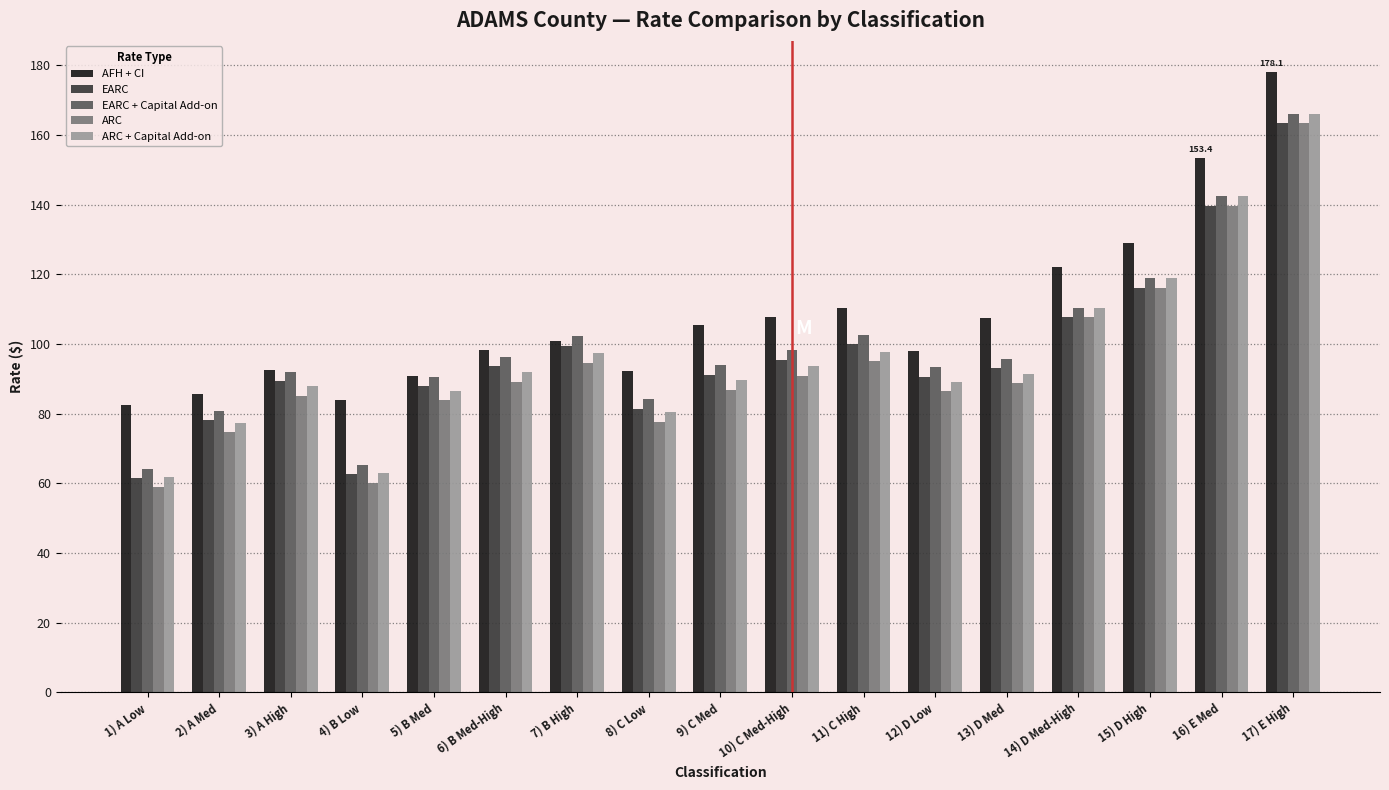

Is it true that ARC equals 167.8 at 11) C High?

False